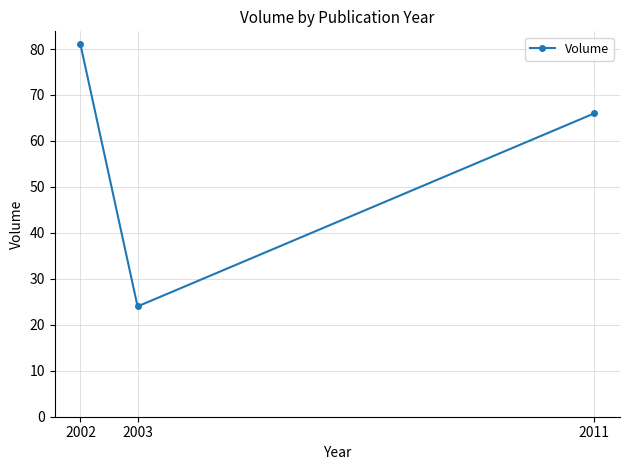

How many values are below 66?

1